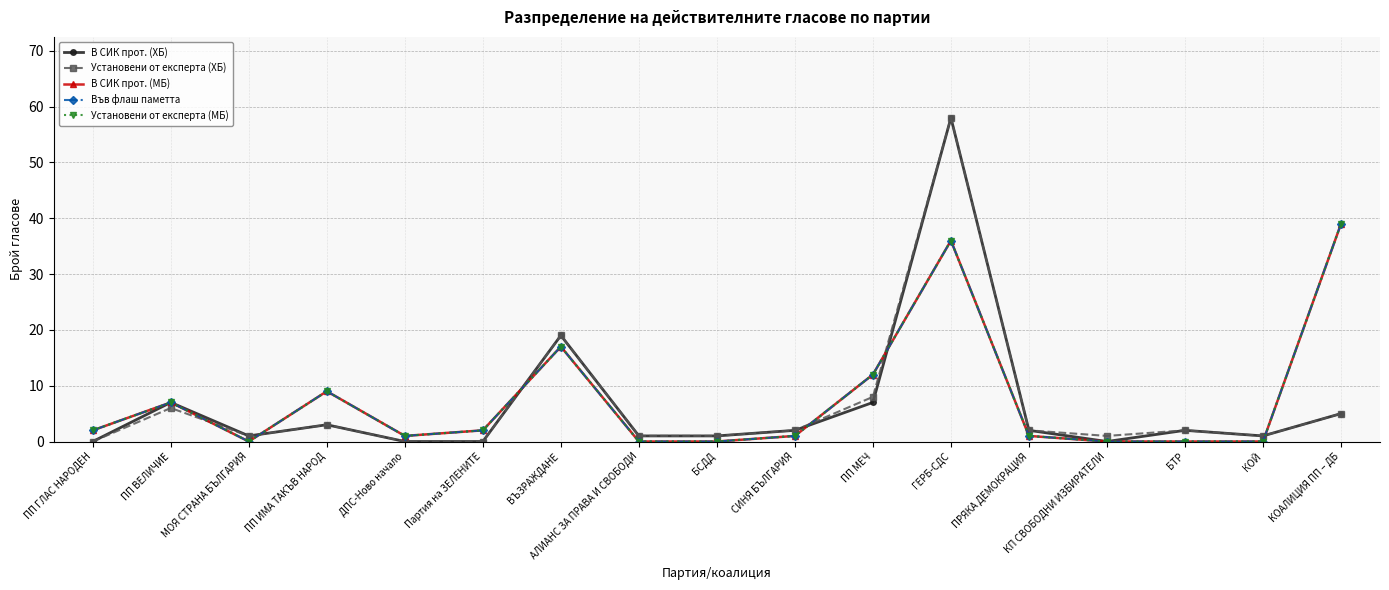

The value of Установени от експерта (МБ) at ПП МЕЧ is 12. True or false?

True